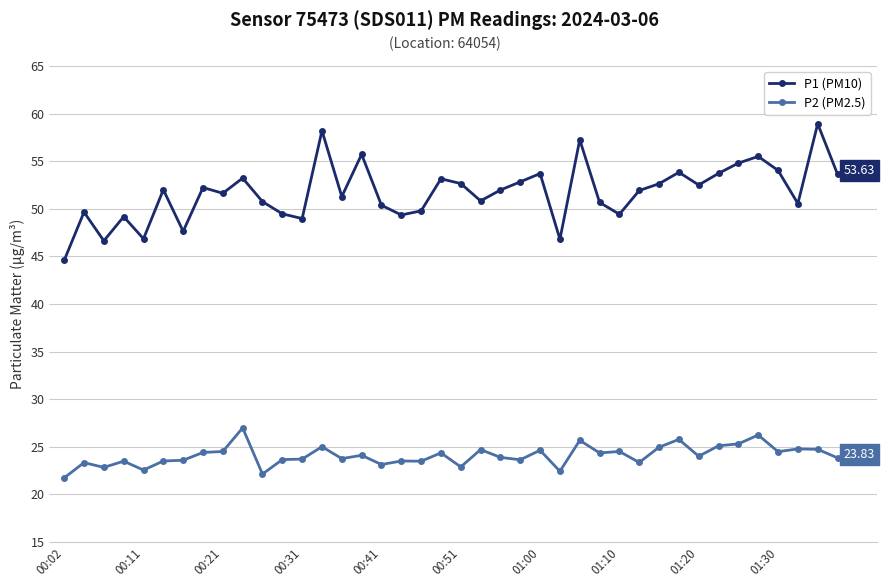

Which series has the largest range (max minus min)?

P1 (PM10)